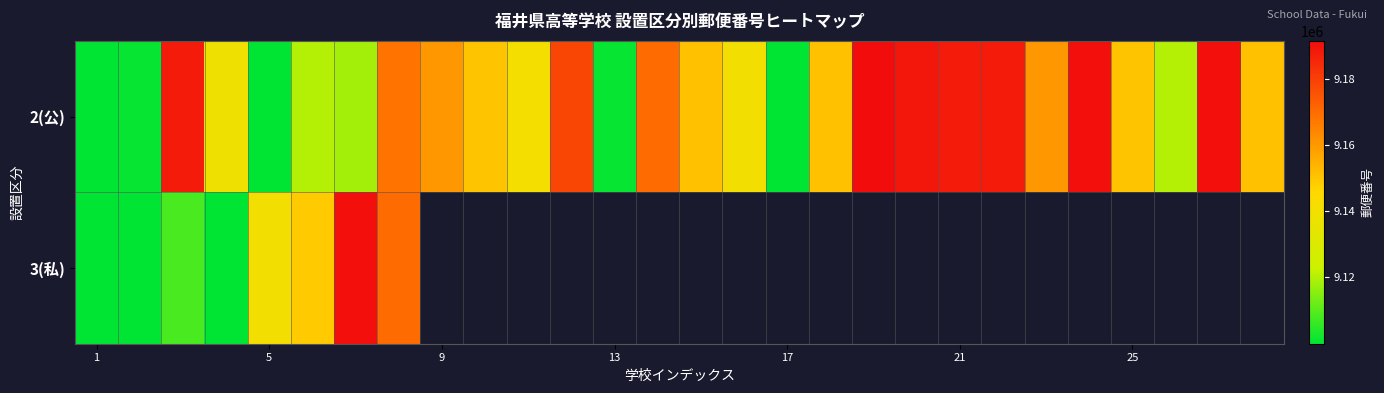

What is the maximum value shown in the chart?

9191395.0